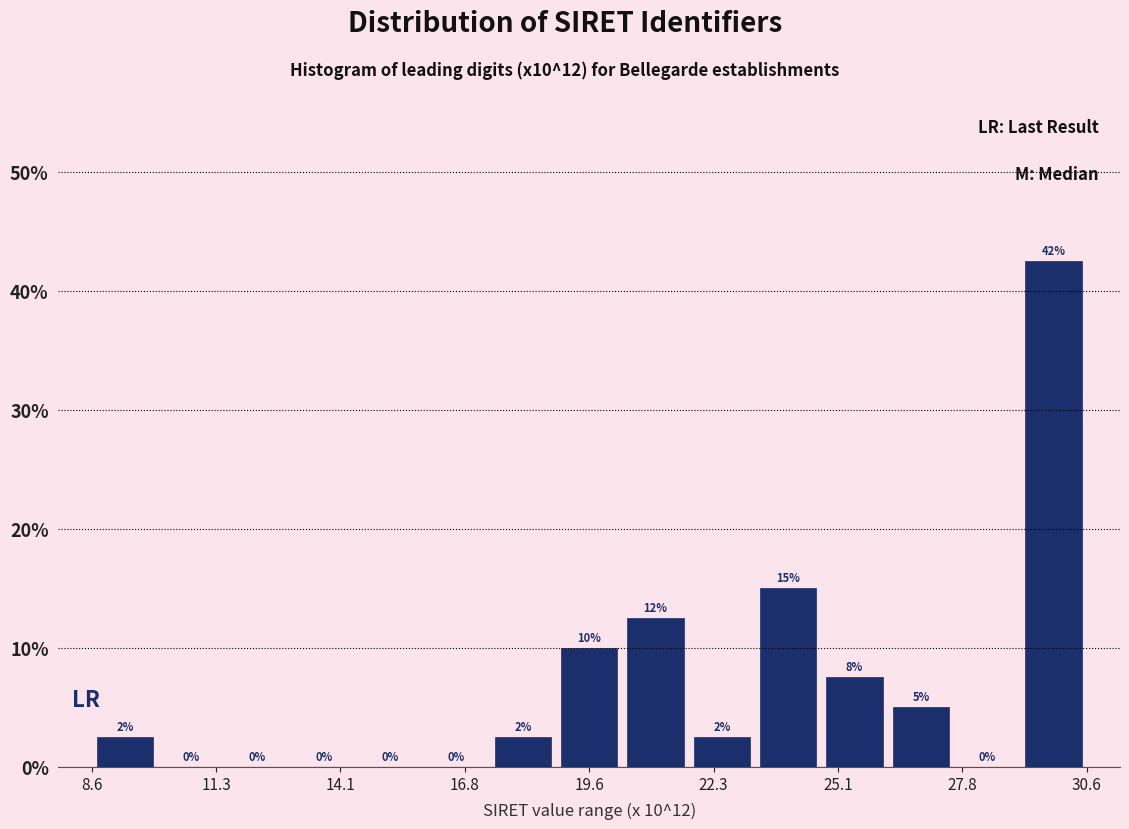

Read against the x-axis, roughly where is the centre of the tallest bar?

30.0